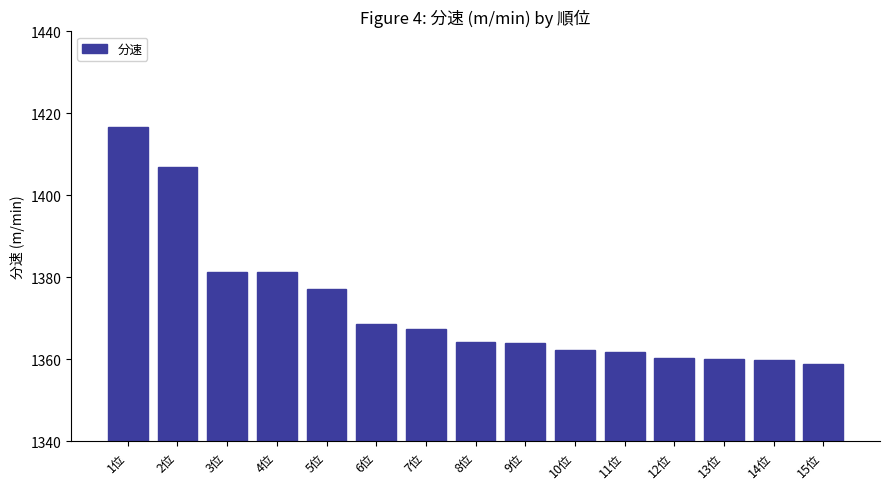

Is it true that the value at 13位 is 1360.1?

True